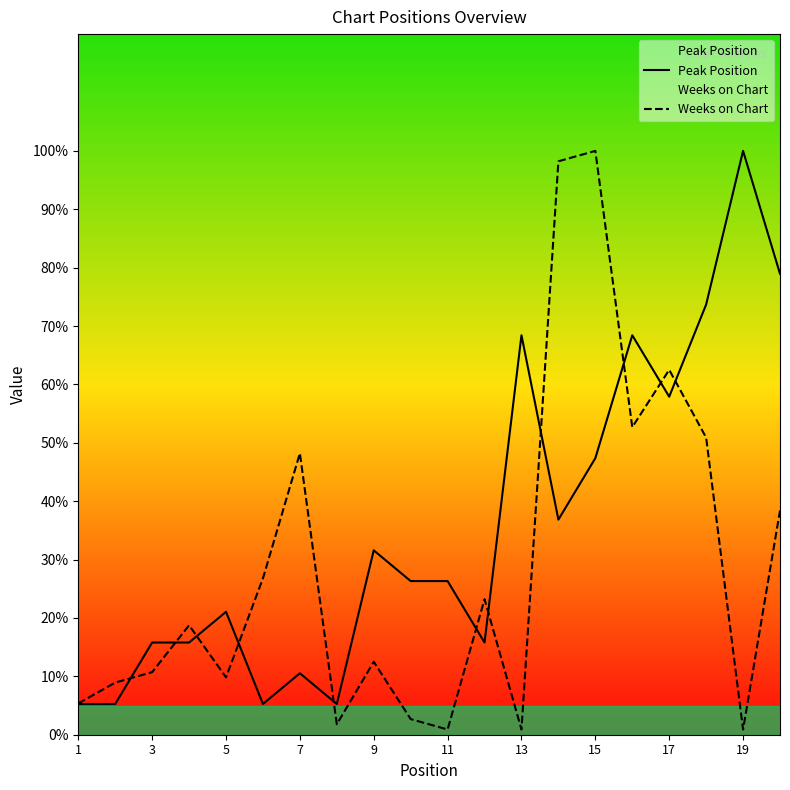

Which series has the largest total across all categories?

Peak Position